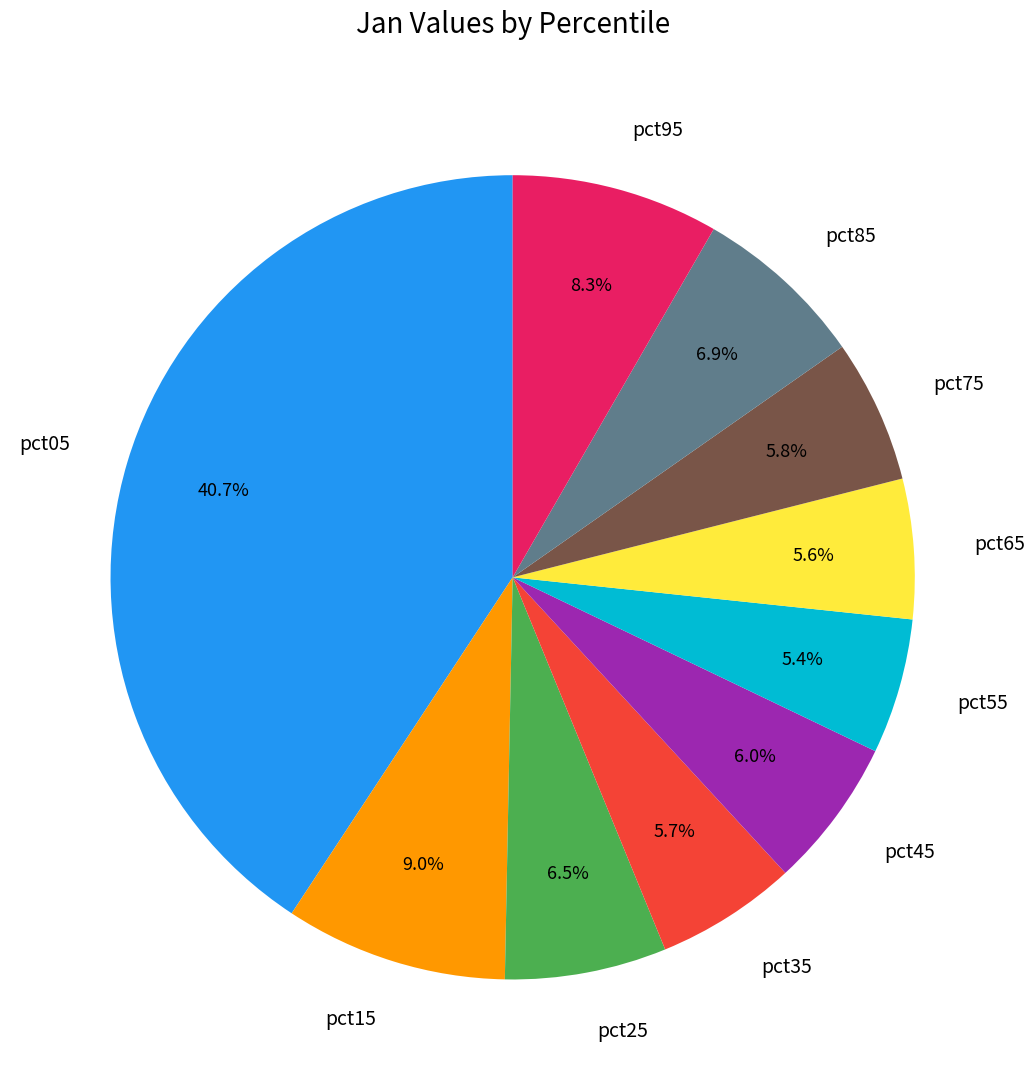

Which has a higher value, pct85 or pct75?

pct85